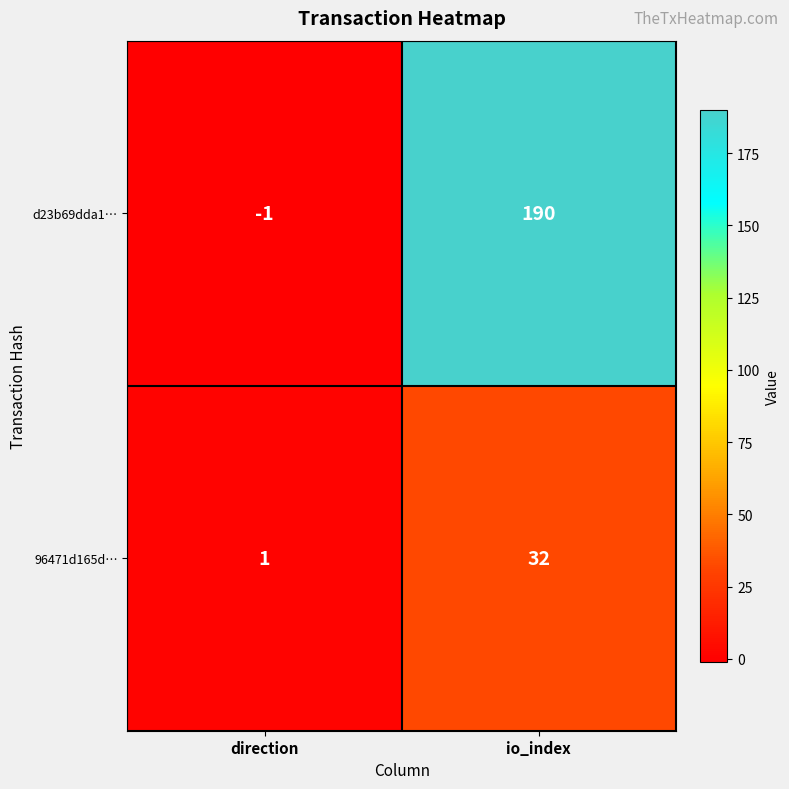

True or false: 96471d165d… has a value of 2 at direction.

False